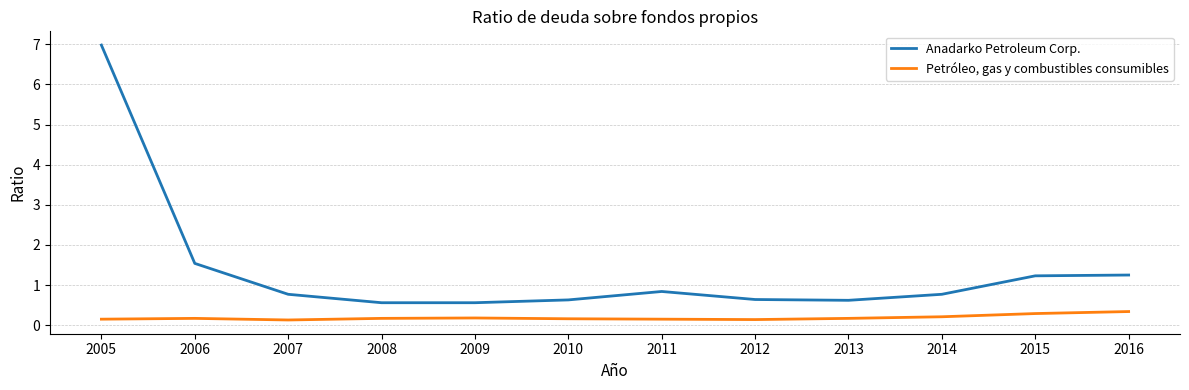

True or false: Petróleo, gas y combustibles consumibles and Anadarko Petroleum Corp. cross at least once.

False